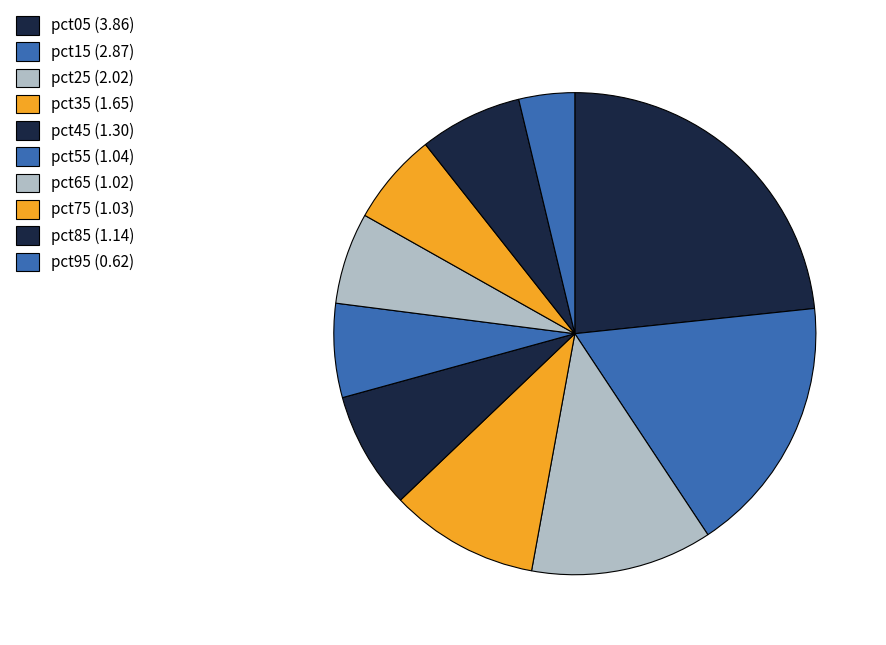

Does any single category account for the majority?

No